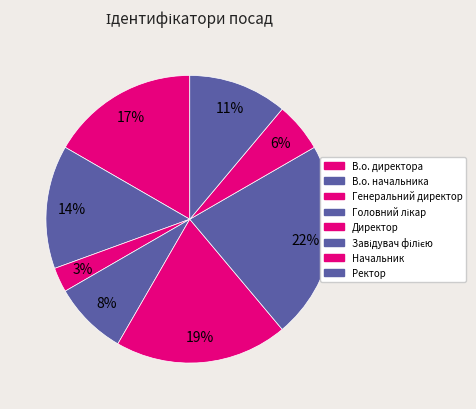

Approximately how many times larger is the value at Генеральний директор compared to В.о. директора?

0.2